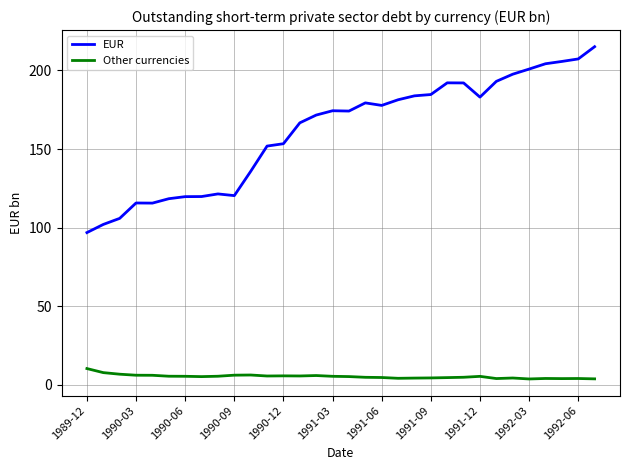

Rank the series by their average value, from highest to lowest.

EUR, Other currencies